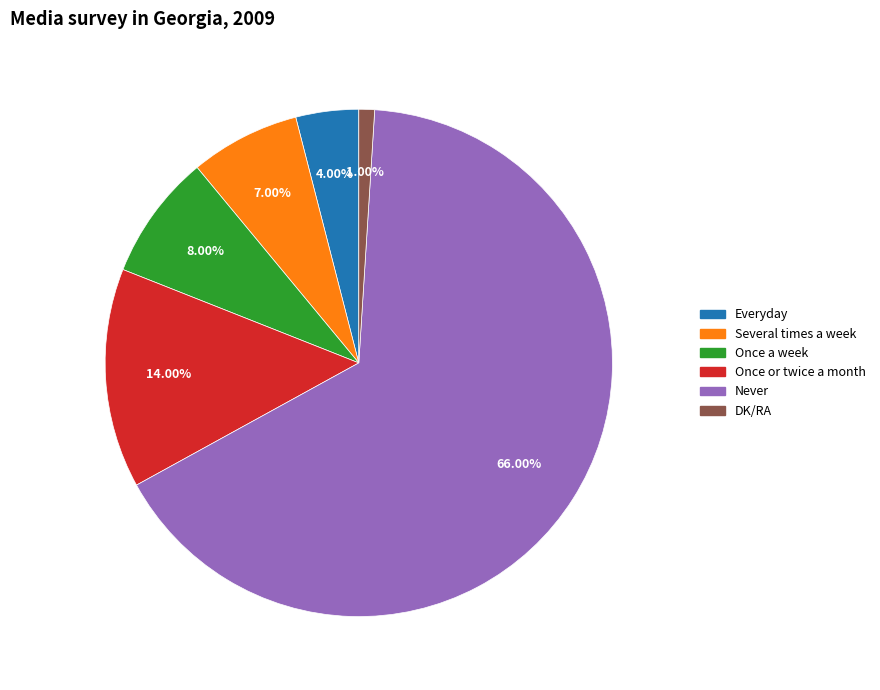

Between Once or twice a month and DK/RA, which is larger?

Once or twice a month